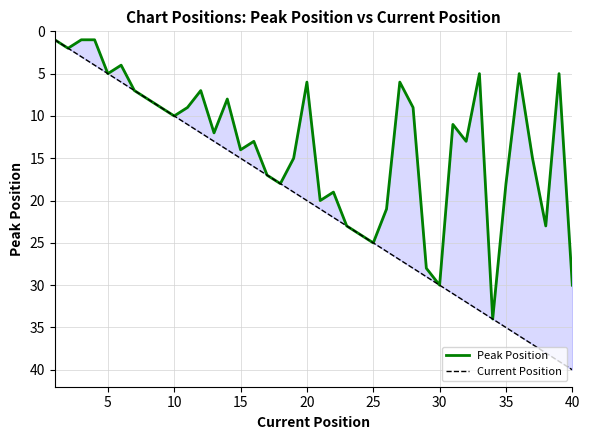

True or false: Peak Position has more than 2 points higher than both neighbors.

True